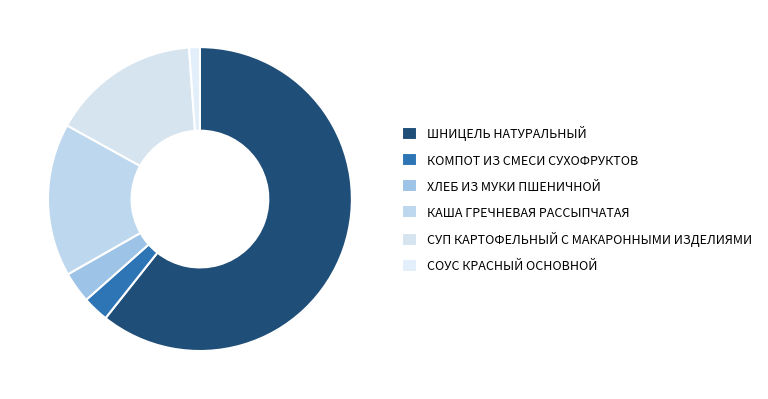

How much of the chart is everything except ШНИЦЕЛЬ НАТУРАЛЬНЫЙ?

39.3%